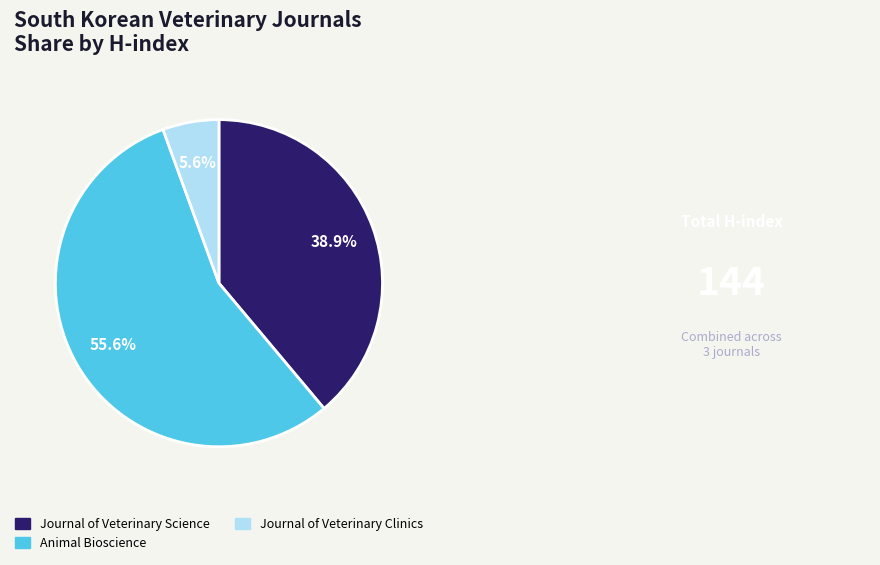

Is the sum of Journal of Veterinary Science and Animal Bioscience greater than half?

Yes